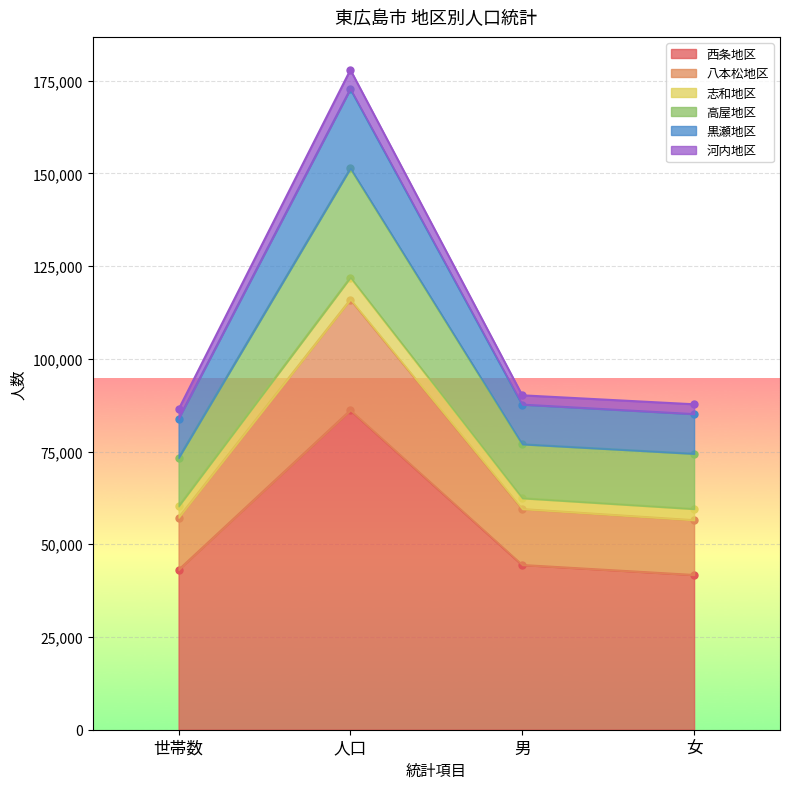

True or false: 志和地区 has more than 1 interior local peaks.

False